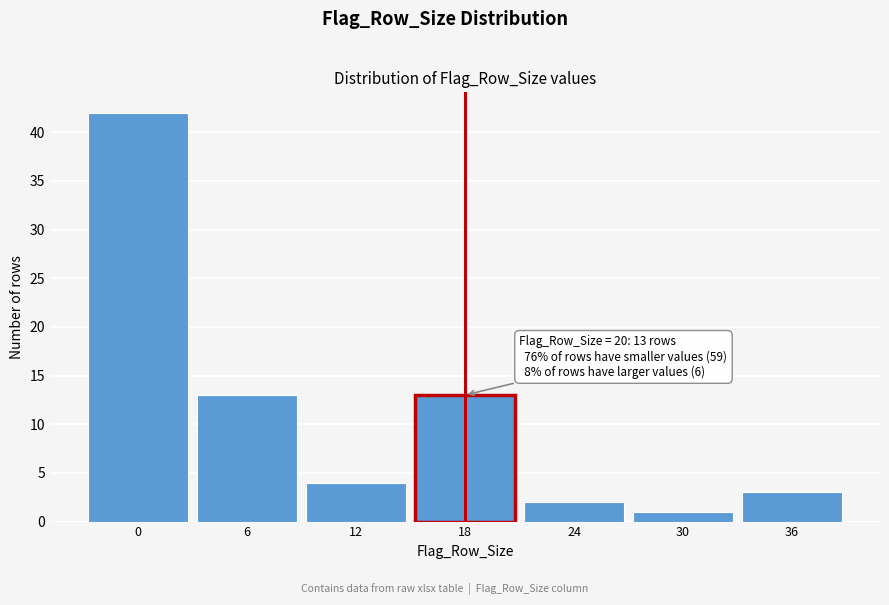

Reading left to right, what are all the values shown in this chart?

0=42	6=13	12=4	18=13	24=2	30=1	36=3